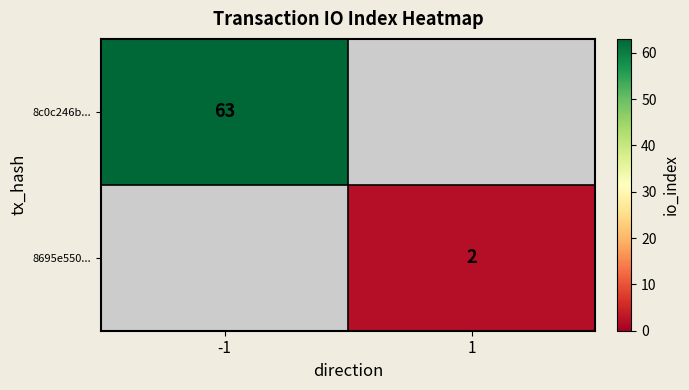

The value of 8695e550... at 1 is 2. True or false?

True